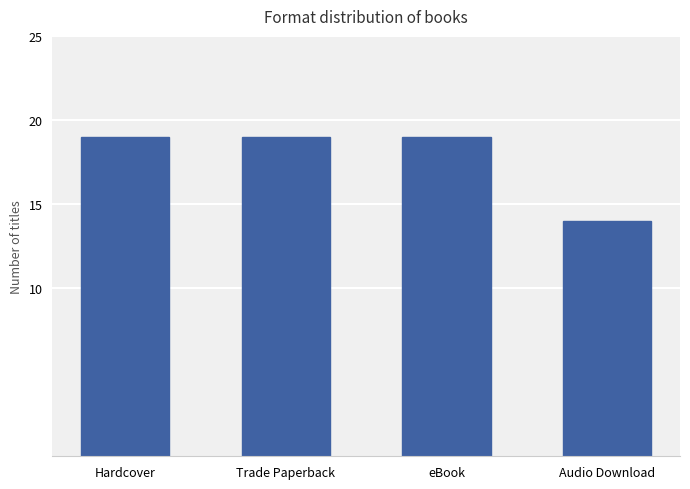

Which has a higher value, Audio Download or eBook?

eBook